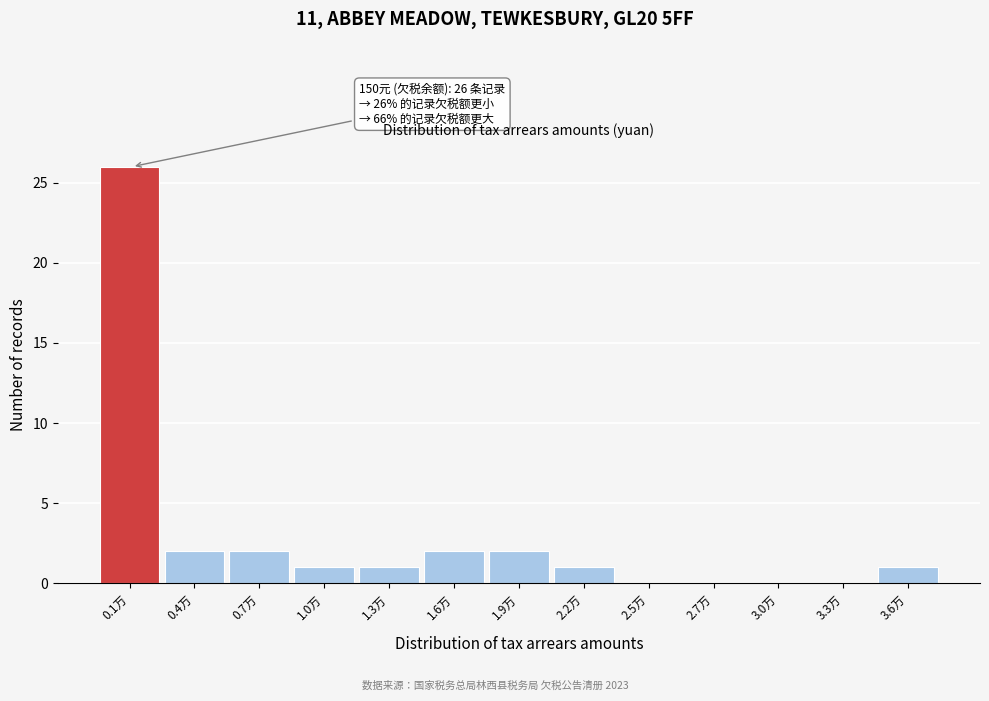

Reading left to right, extract all data points from this chart.

0.1万=26	0.4万=2	0.7万=2	1.0万=1	1.3万=1	1.6万=2	1.9万=2	2.2万=1	2.5万=0	2.7万=0	3.0万=0	3.3万=0	3.6万=1